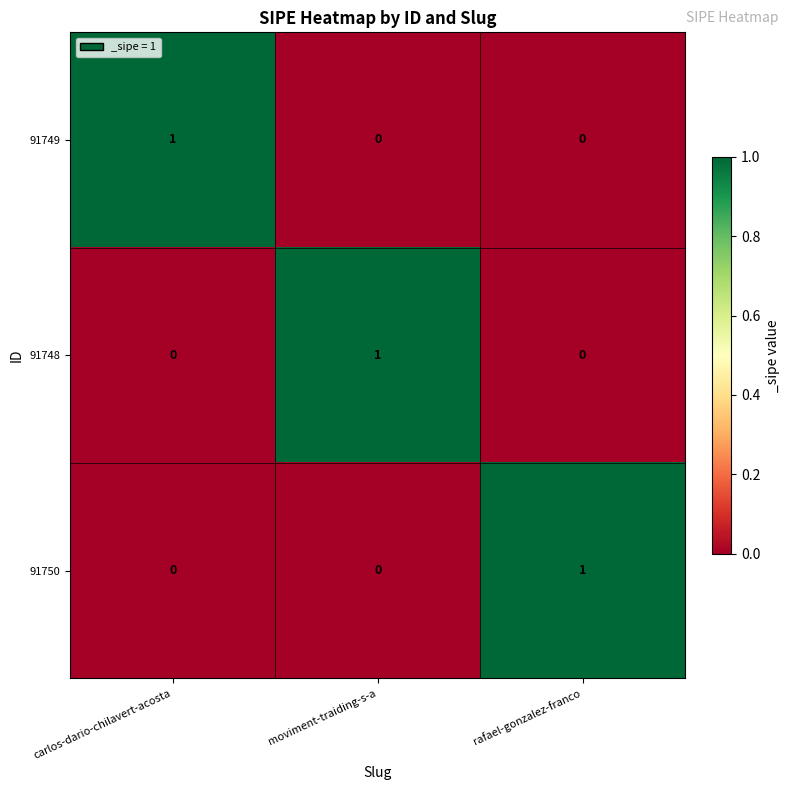

Reading left to right, what are all the values shown in this chart?

91749: 1	0	0
91748: 0	1	0
91750: 0	0	1